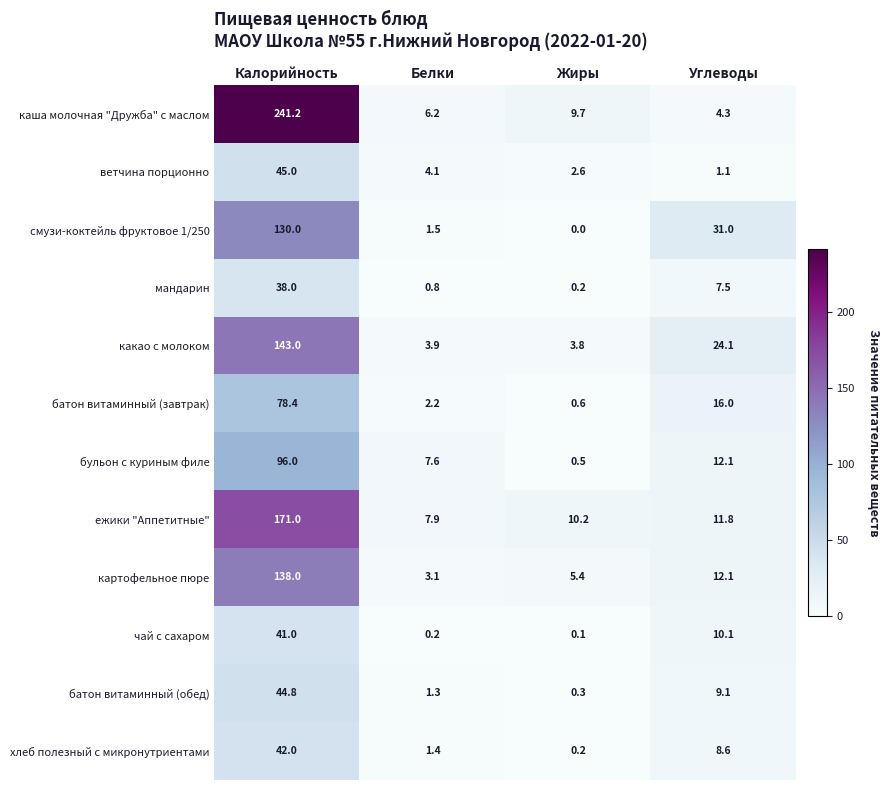

Which series has the largest total across all categories?

каша молочная "Дружба" с маслом